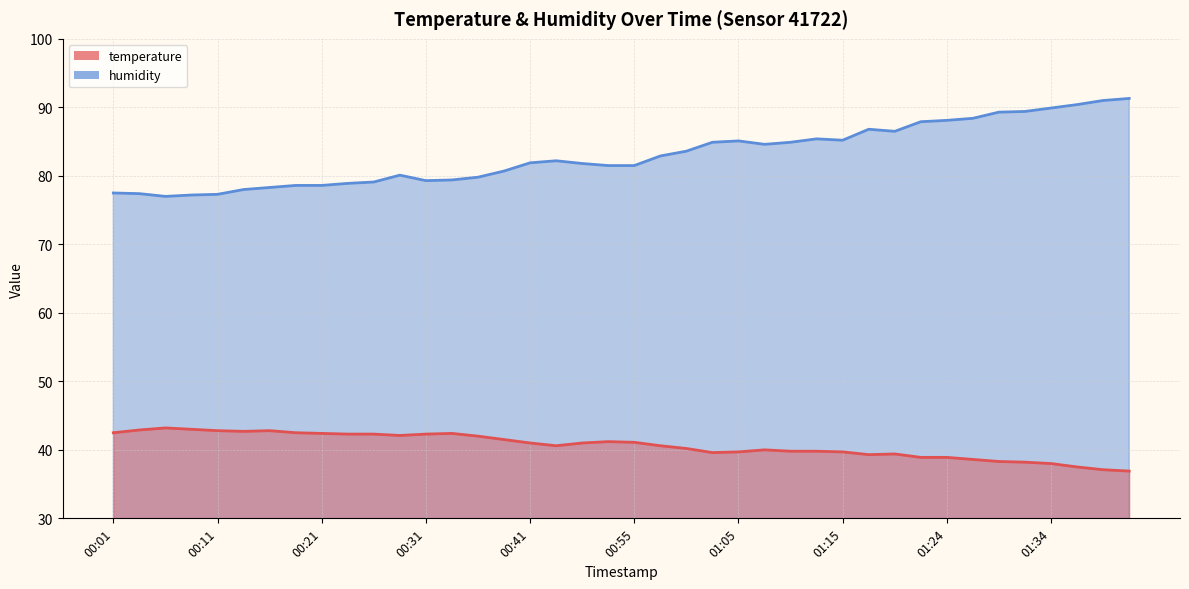

What is the label of the 7th point from the left?

00:16